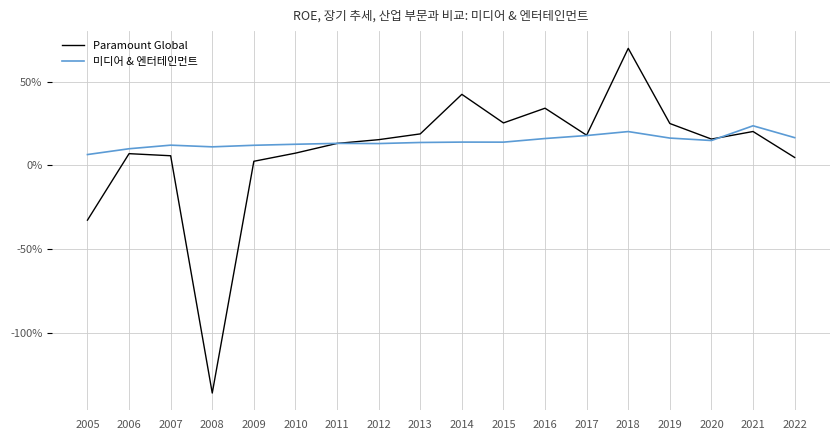

What is the minimum value shown in the chart?

-1.4